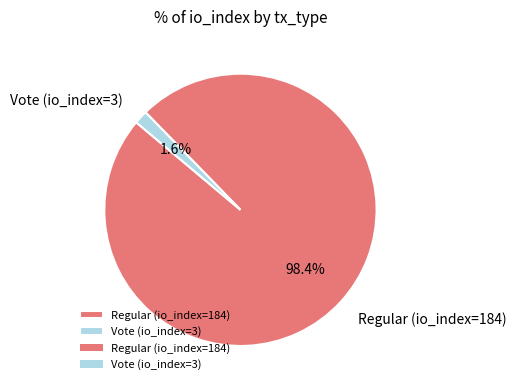

How much of the chart is everything except Regular (io_index=184)?

1.6%